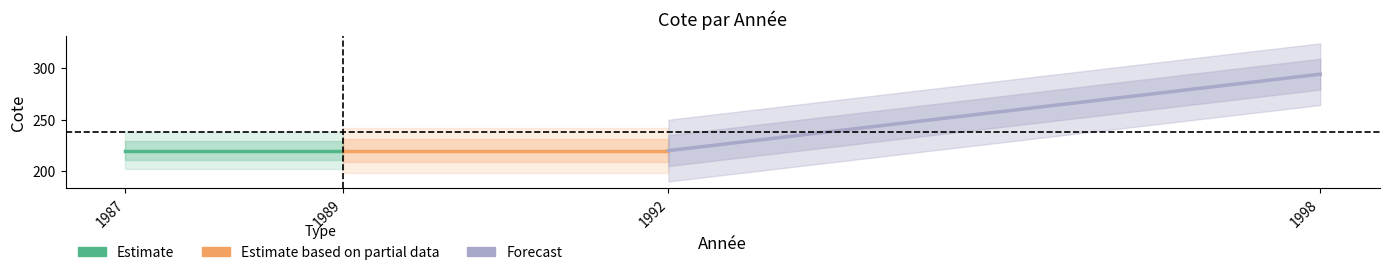

What is the minimum value shown in the chart?

220.0